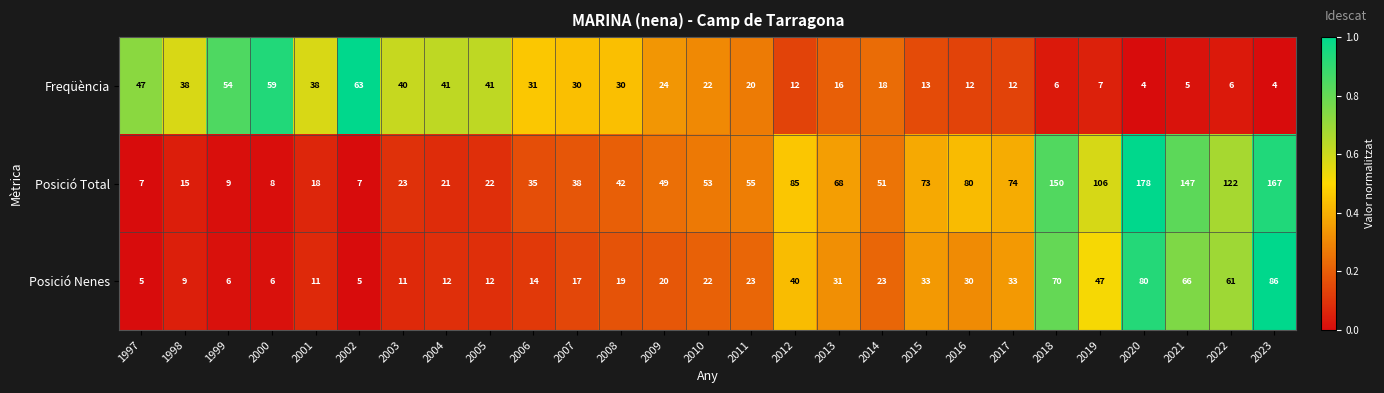

True or false: Posició Total has a value of 120 at 2016.

False